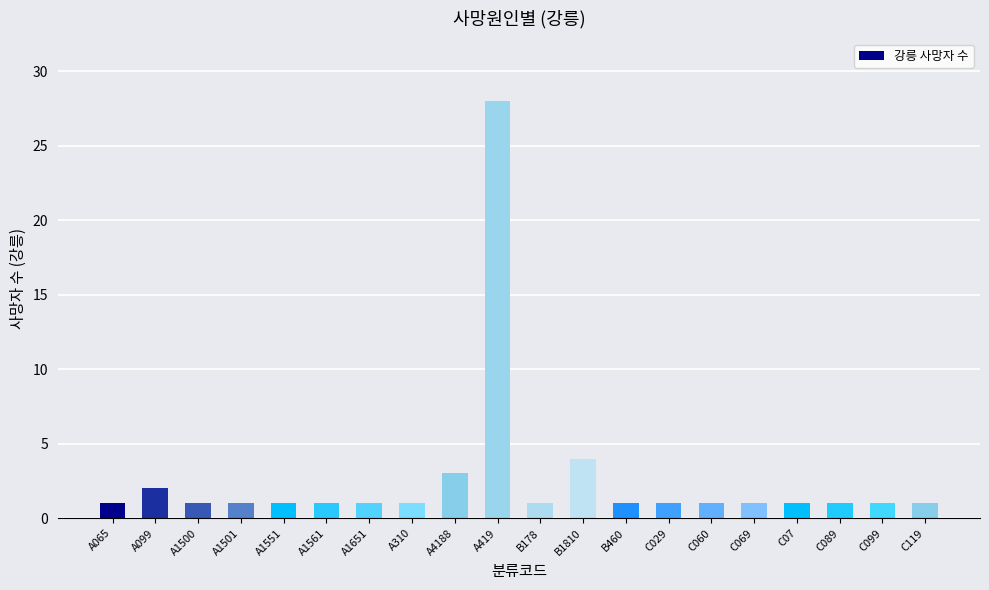

What is the sum of the values at A1500 and C089?

2